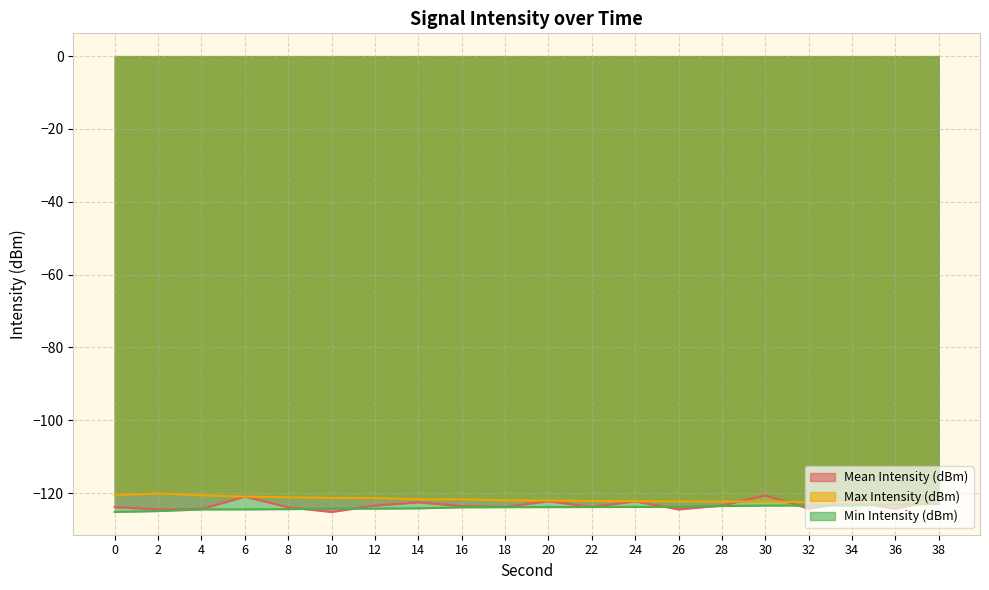

Rank the series at 38 from lowest to highest value.

Min Intensity (dBm), Max Intensity (dBm), Mean Intensity (dBm)